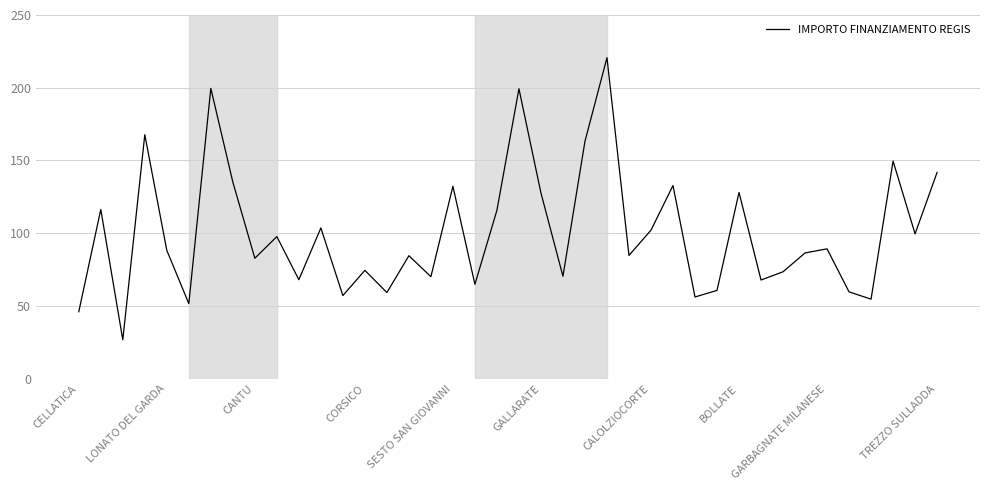

What is the difference between the maximum and minimum values?

193.9